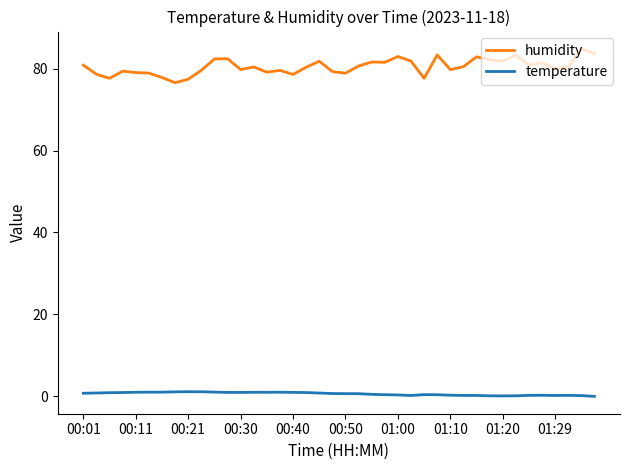

What is the difference between the second highest and second lowest values in the temperature series?

1.0